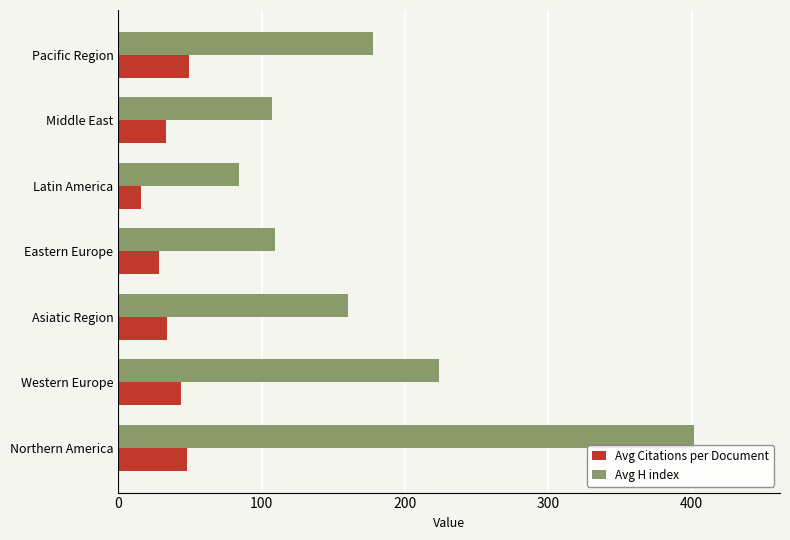

Between Western Europe and Middle East, which series saw the biggest shift?

Avg H index